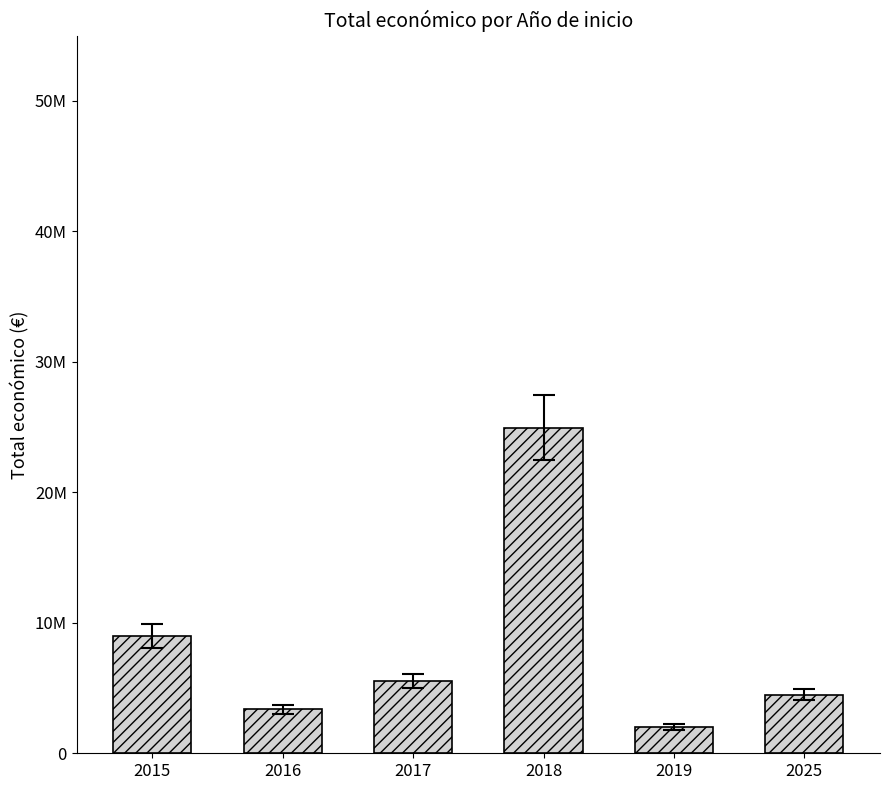

Reading left to right, what are all the values shown in this chart?

2015=8999544.0	2016=3365948.5	2017=5519614.0	2018=24961885.0	2019=2021682.5	2025=4499222.0